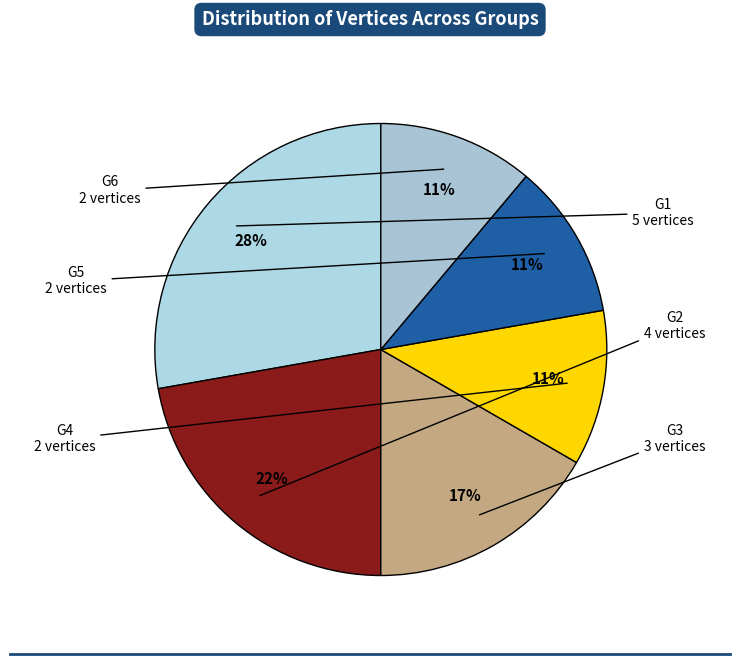

Does any single category account for the majority?

No